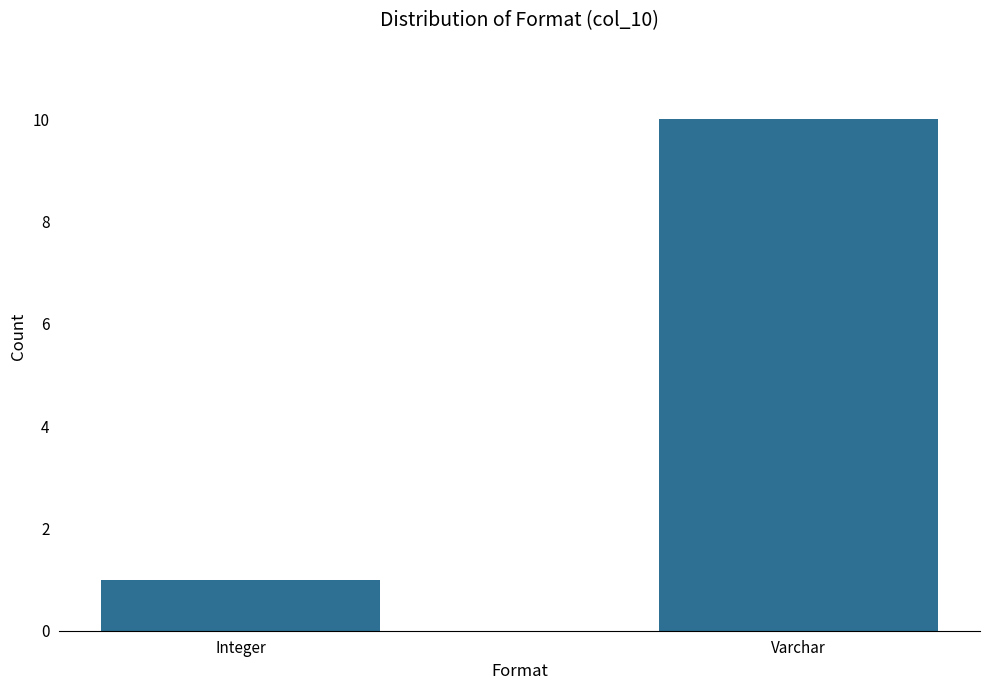

Between Integer and Varchar, which is larger?

Varchar